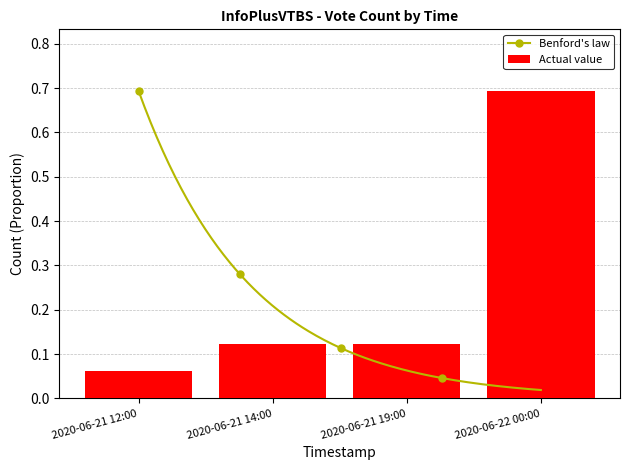

The chart shows a value of 0.1 at 2020-06-21 12:00. True or false?

True